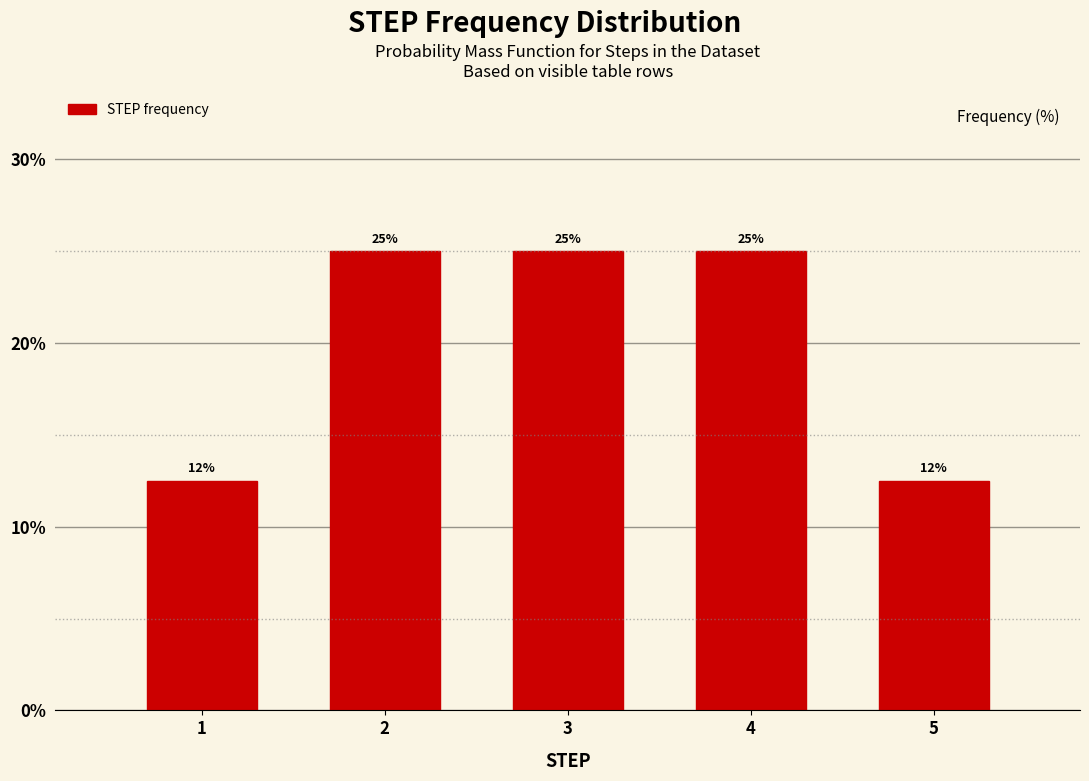

What is the smallest value displayed?

12.5